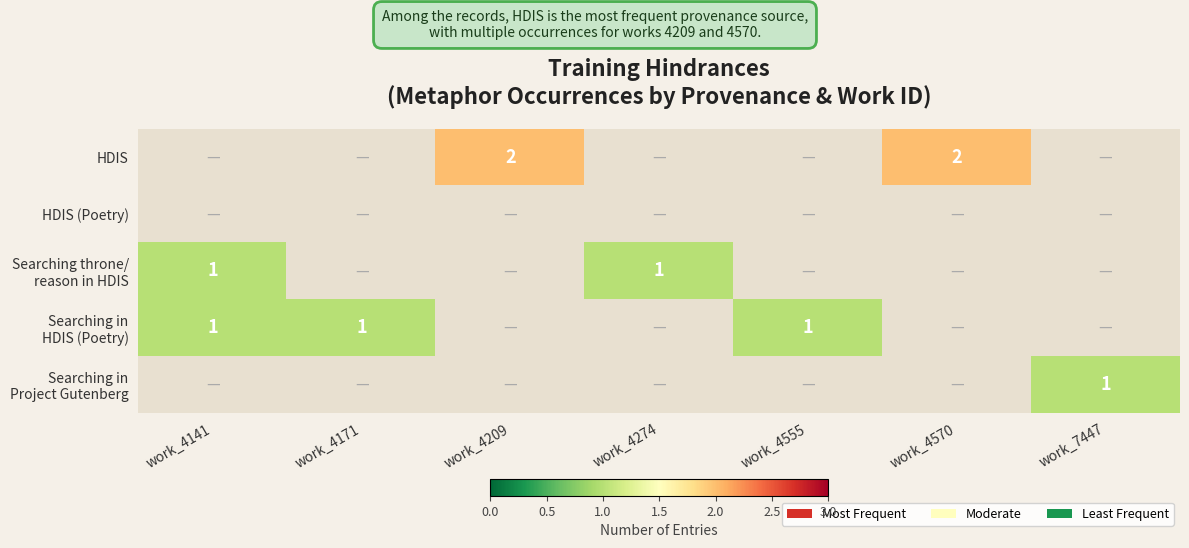

List the series in order of their peak value, highest first.

HDIS, HDIS (Poetry), Searching throne/ reason in HDIS, Searching in HDIS (Poetry), Searching in Project Gutenberg